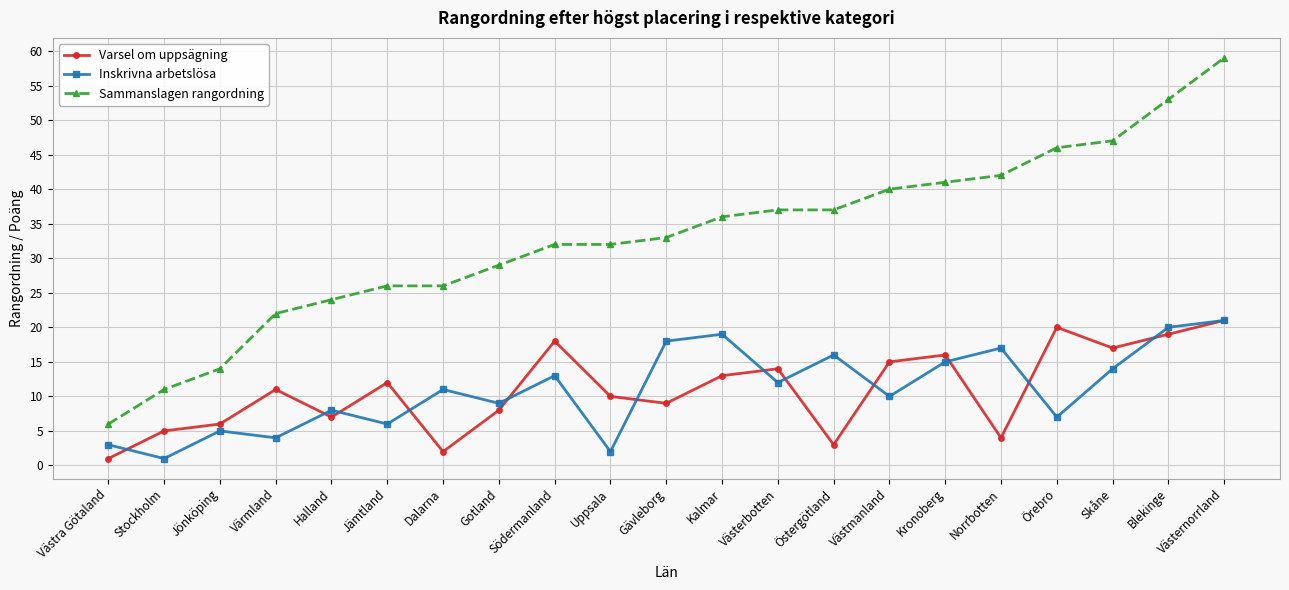

True or false: Inskrivna arbetslösa and Varsel om uppsägning intersect in this chart.

True